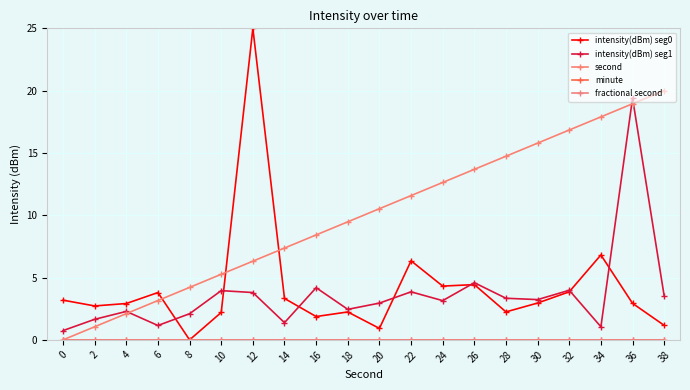

True or false: fractional second and intensity(dBm) seg1 intersect in this chart.

False